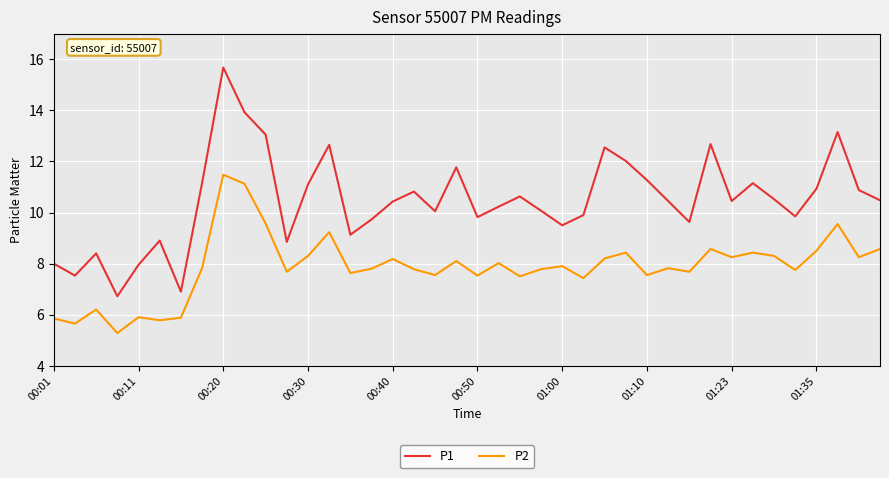

True or false: P1 and P2 intersect in this chart.

False